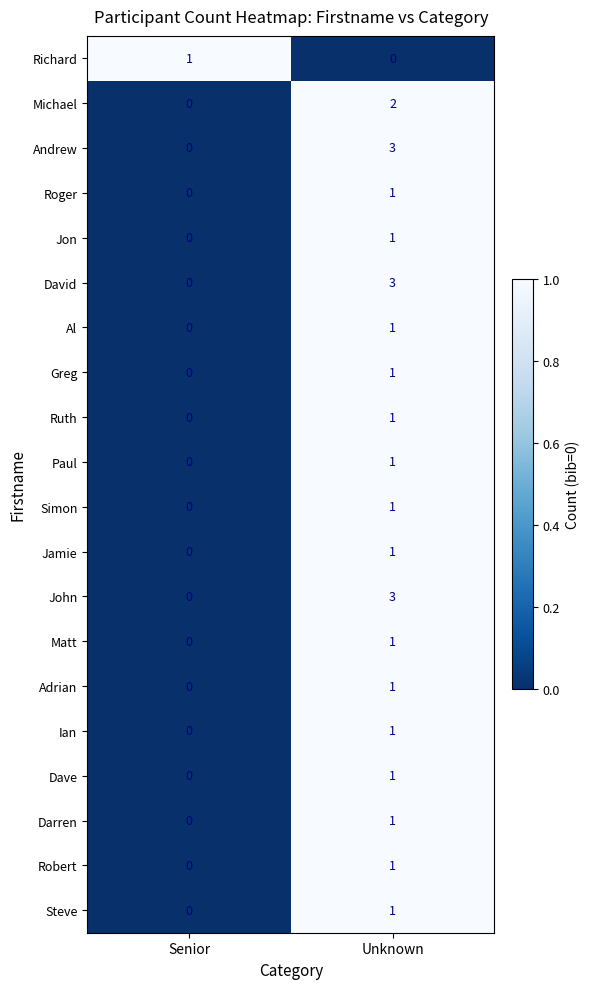

At how many categories does at least one series exceed 0?

2